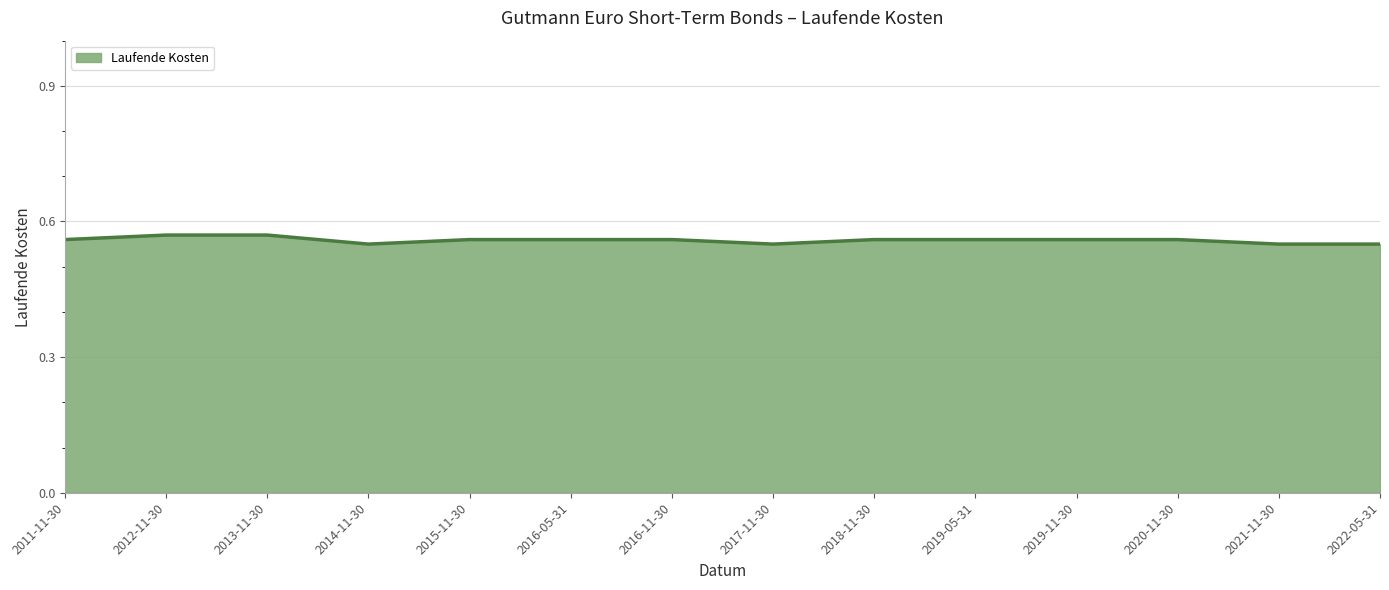

The chart shows a value of 0.8 at 2017-11-30. True or false?

False